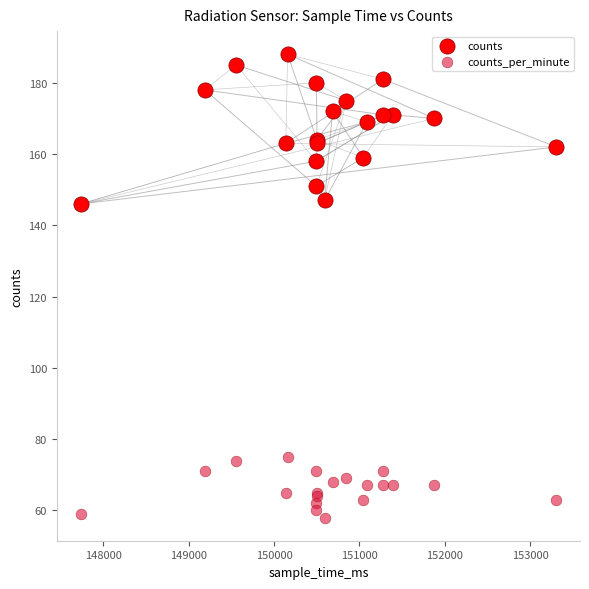

Which series contains the highest Y value?

counts